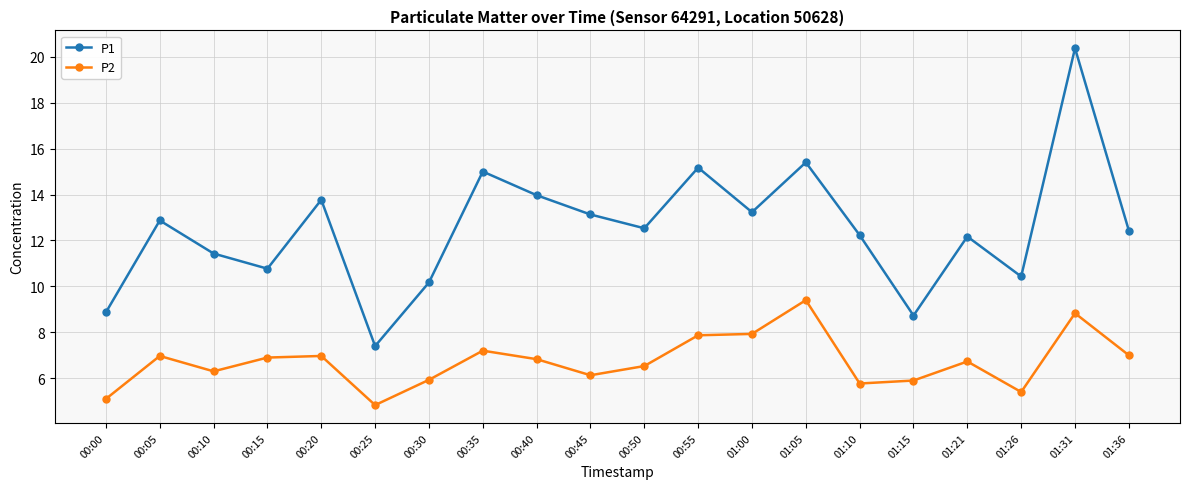

In P2, how many points are lower than both neighbors (excluding endpoints)?

5